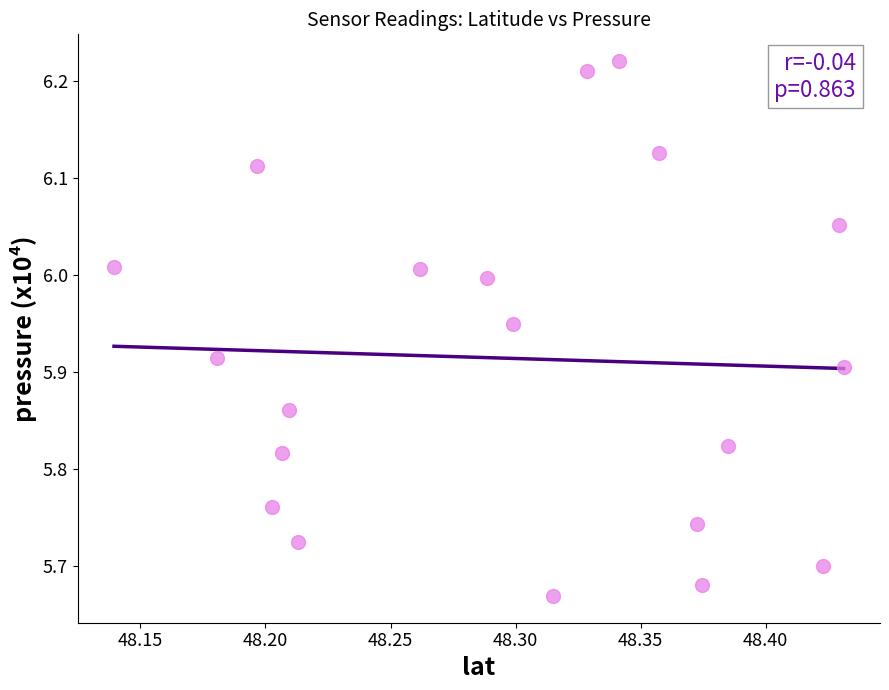

What is the range of X values (max minus min)?

0.3